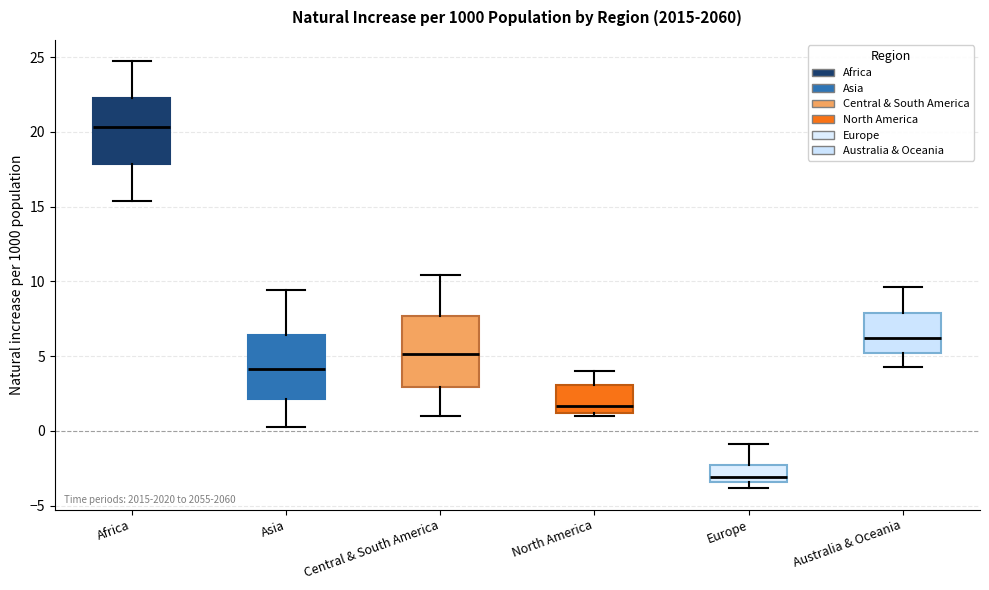

Reading left to right, transcribe this box plot: for each box, give where its median line is, the range the box spans, and where its two whiskers end, as read against the y-axis. The values are not printed on the chart, so give them approximately, as read against the axis.

Africa: median 20.5, box 18.0 to 22.5, whiskers 15.5 to 24.5
Asia: median 4.0, box 2.0 to 6.5, whiskers 0.0 to 9.5
Central & South America: median 5.0, box 3.0 to 7.5, whiskers 1.0 to 10.5
North America: median 1.5, box 1.0 to 3.0, whiskers 1.0 (just below the box's lower edge) to 4.0
Europe: median -3.0, box -3.5 to -2.5, whiskers -4.0 to -1.0
Australia & Oceania: median 6.0, box 5.0 to 8.0, whiskers 4.0 to 9.5